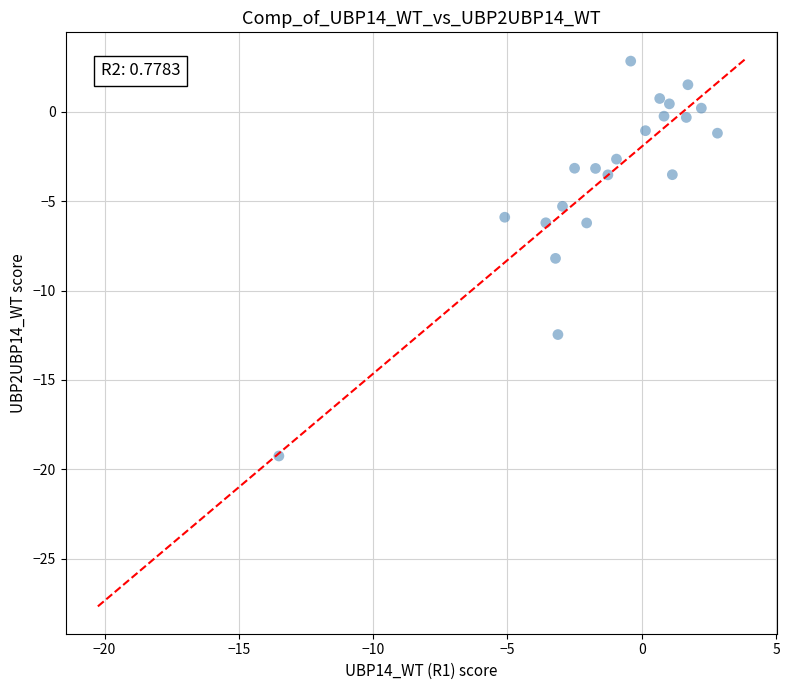

What is the range of X values (max minus min)?

16.3